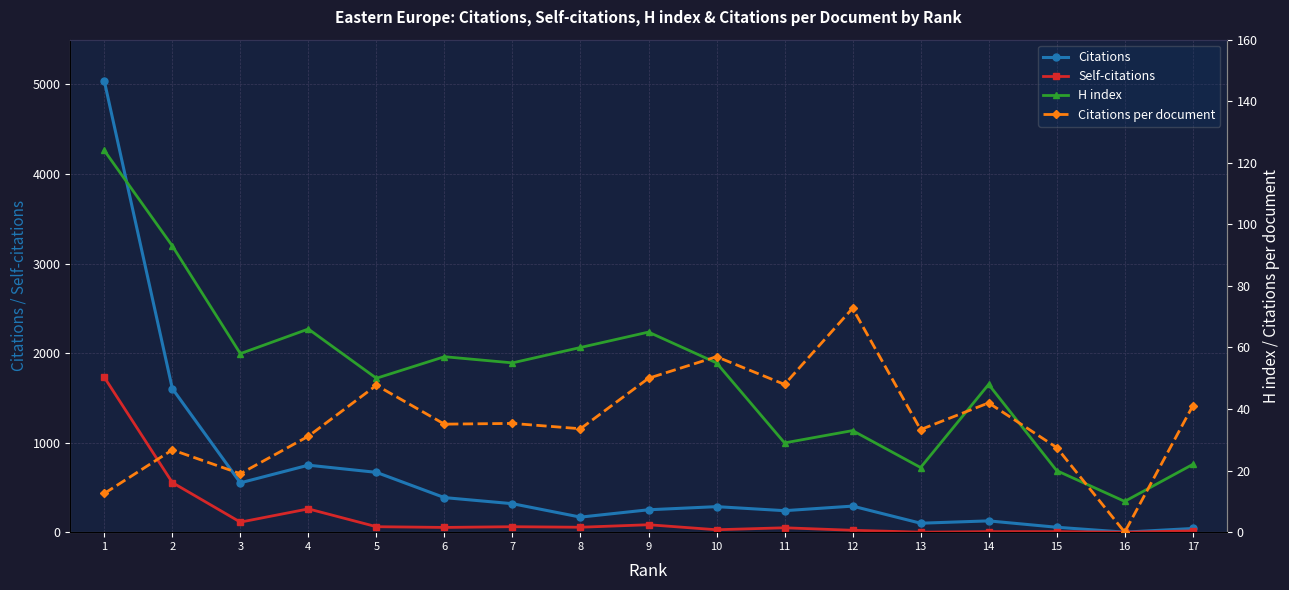

What is the difference between the maximum and minimum values in the Citations per document series?

72.8